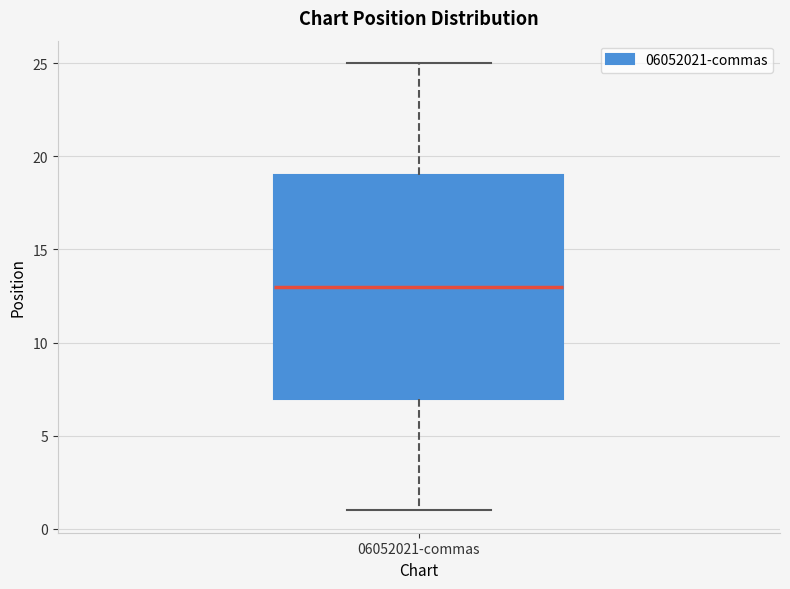

Read this box plot against the y-axis: the position of the median line, the range covered by the box, and the ends of both whiskers. The values are not printed on the chart, so give them approximately, as read against the axis.

median 13, box 7 to 19, whiskers 1 to 25